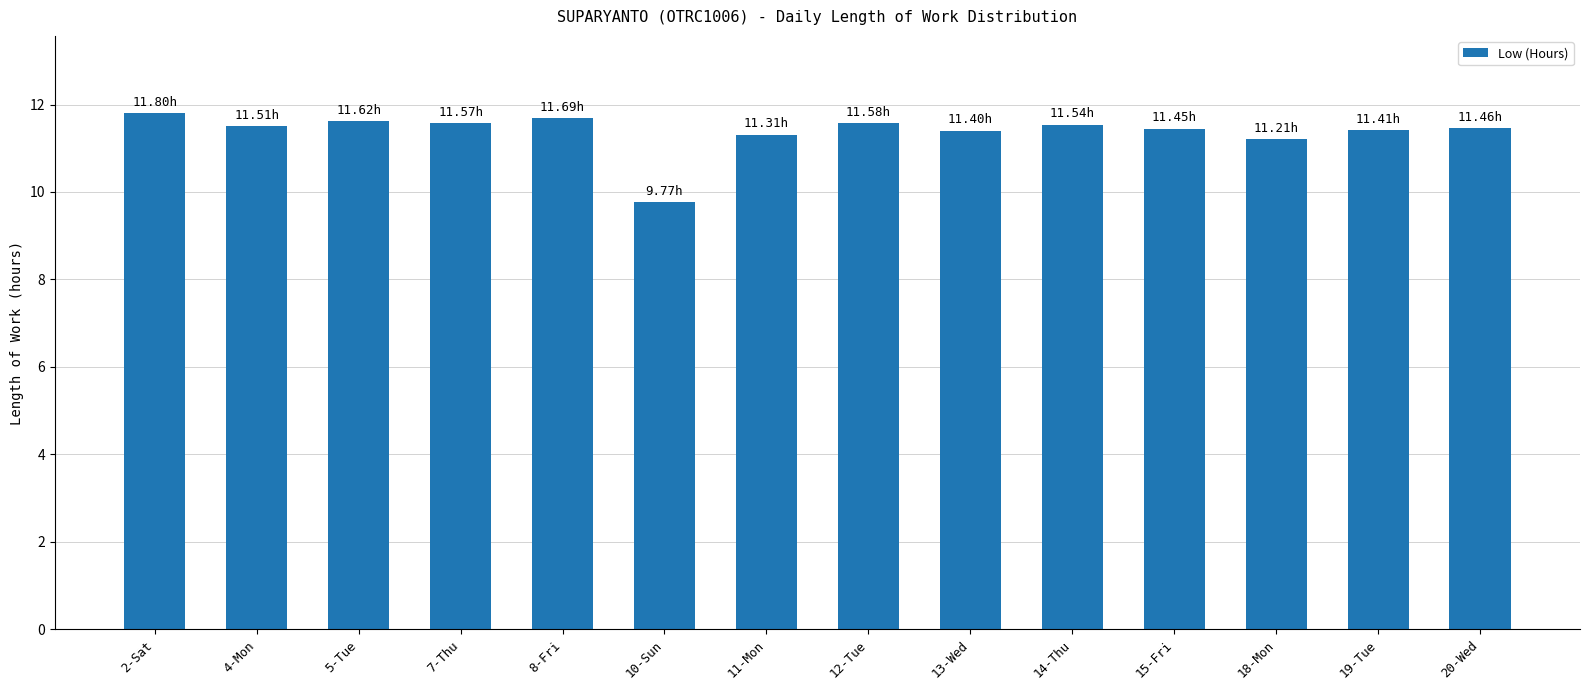

What is the ratio of the value at 14-Thu to the value at 2-Sat?

1.0